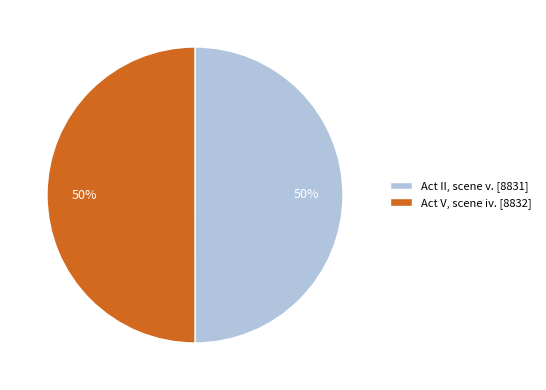

What percentage is the Act II, scene v. [8831] slice, to the nearest percent?

50%